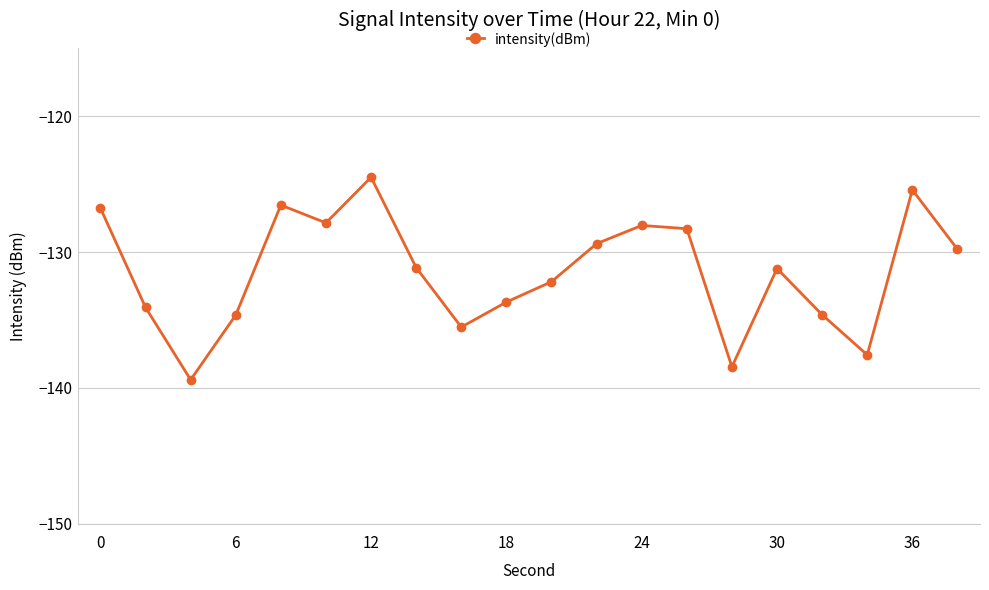

What is the difference between the maximum and minimum values?

14.9